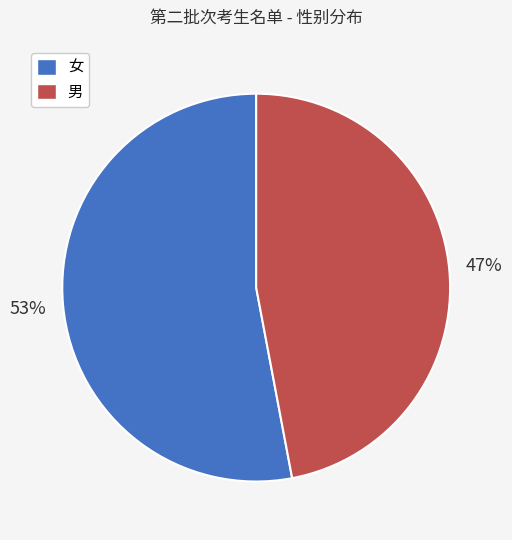

To the nearest percent, what is the combined percentage of 女 and 男?

100%